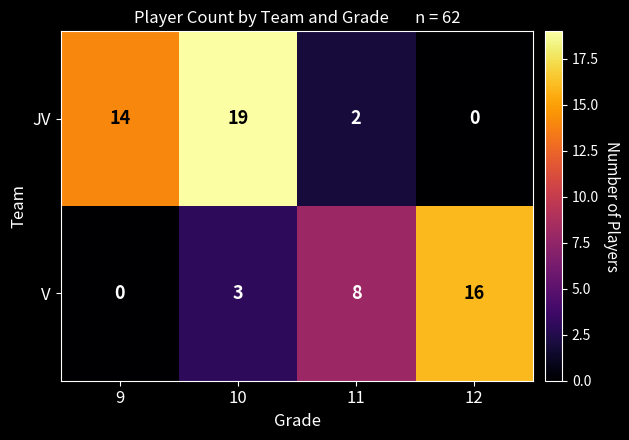

Rank the series by their maximum value, from highest to lowest.

JV, V